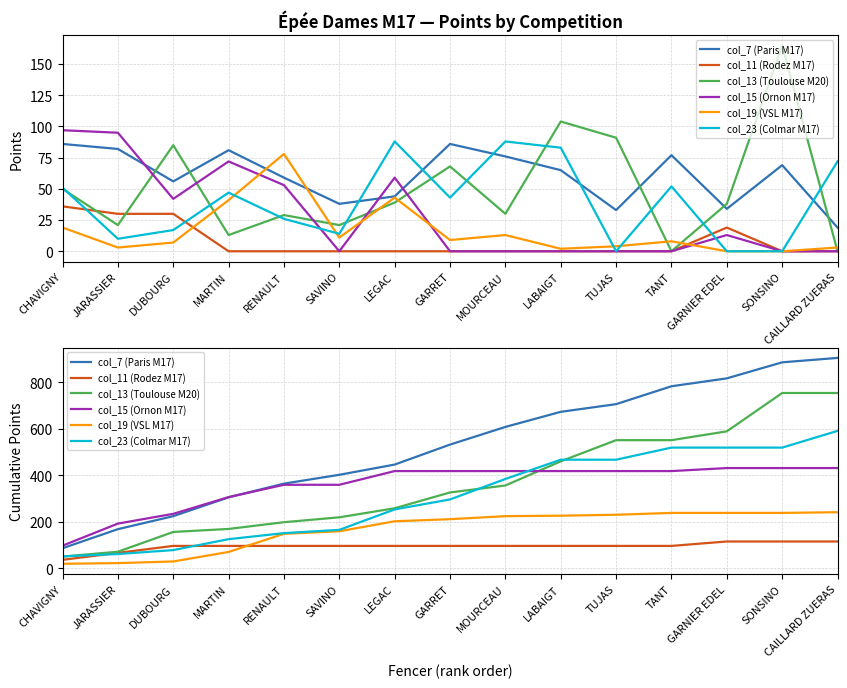

True or false: col_11 (Rodez M17) and col_15 (Ornon M17) cross at least once.

False